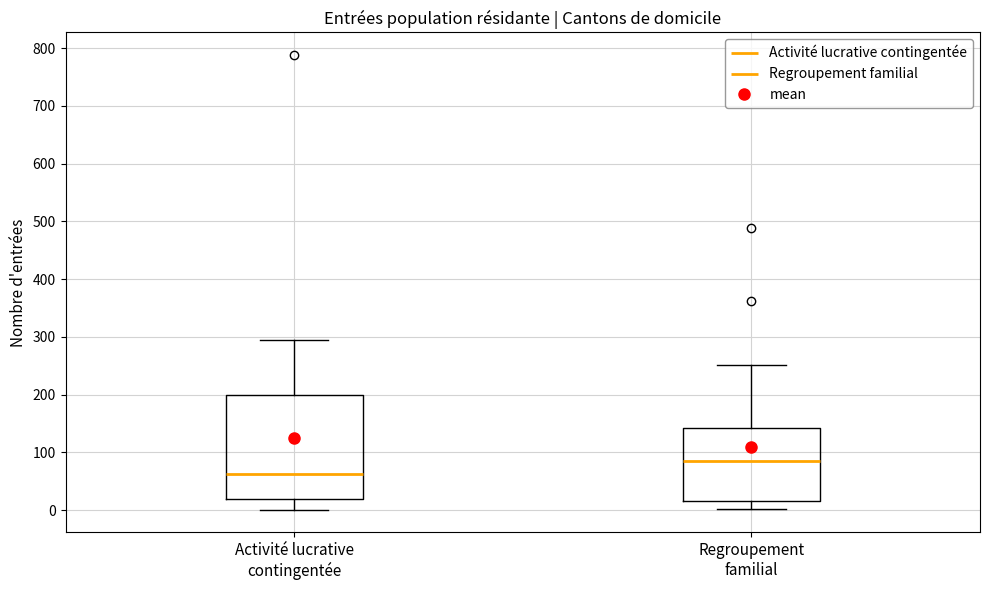

Reading left to right, read every box against the y-axis: the position of its median line, the range the box covers, and the ends of its whiskers. The values are not printed on the chart, so give them approximately, as read against the axis.

Activité lucrative contingentée: median 60, box 20 to 200, whiskers 0 to 290
Regroupement familial: median 90, box 20 to 140, whiskers 0 to 250